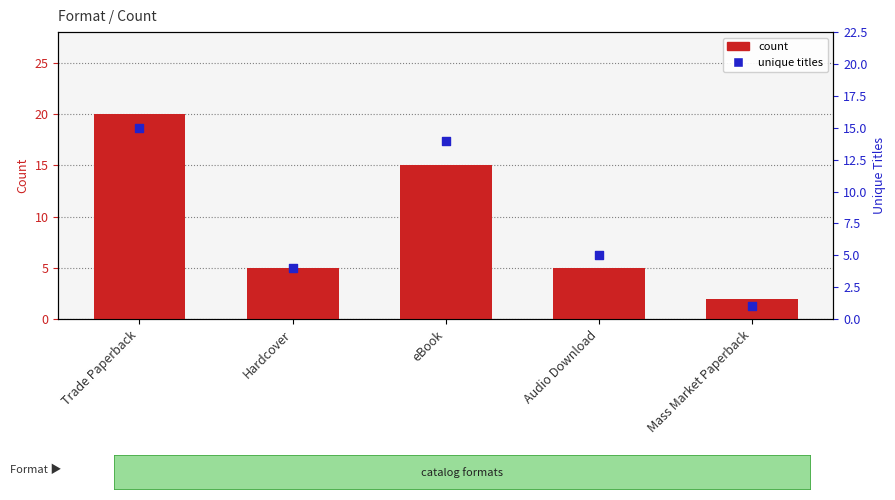

Which series has the largest total across all categories?

count